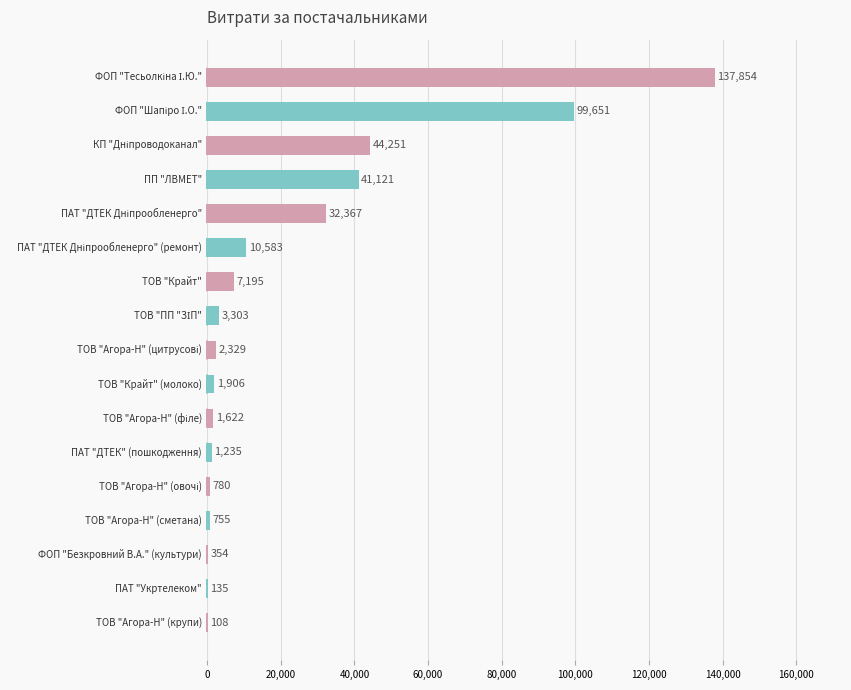

What is the maximum value shown in the chart?

137854.2